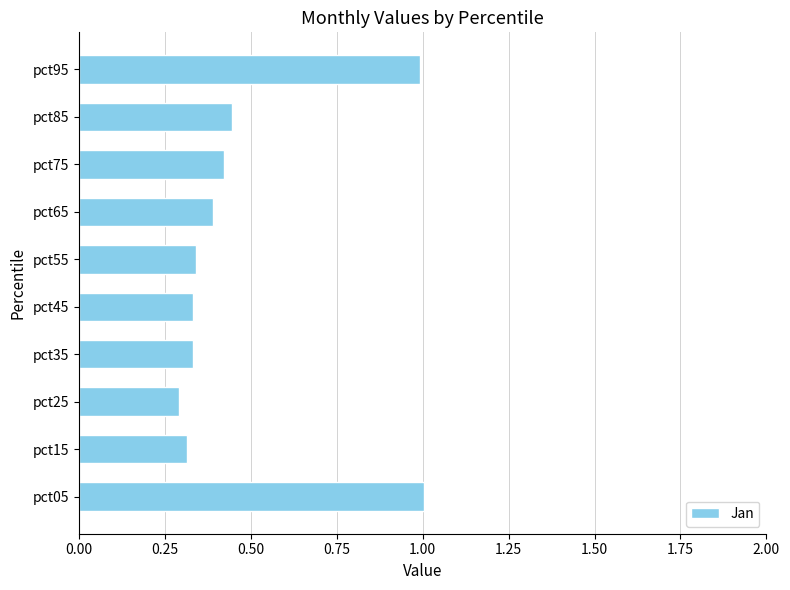

What is the difference between the maximum and minimum values?

0.7